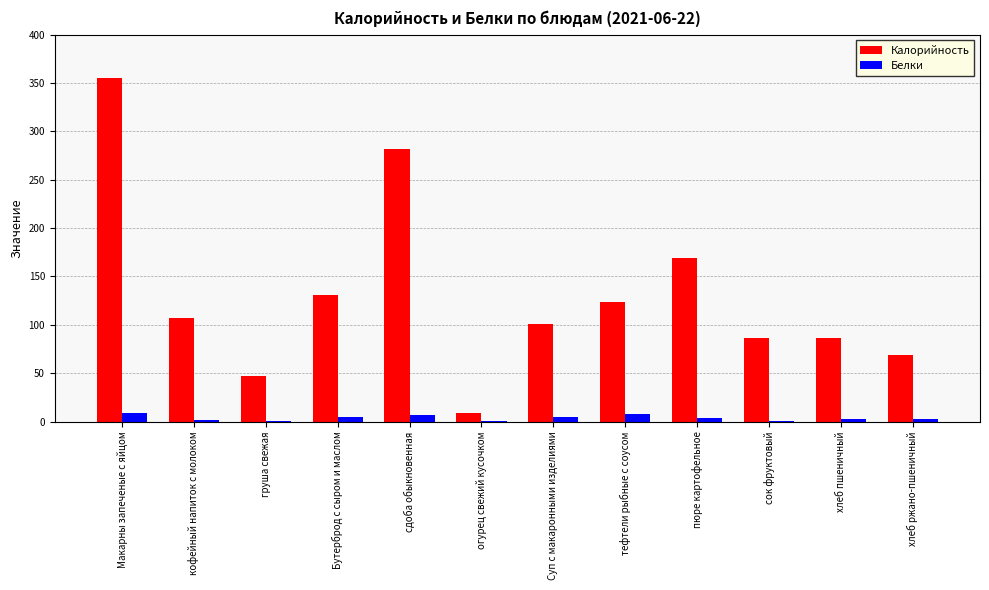

What is the sum of the Калорийность values at сок фруктовый and груша свежая?

133.0